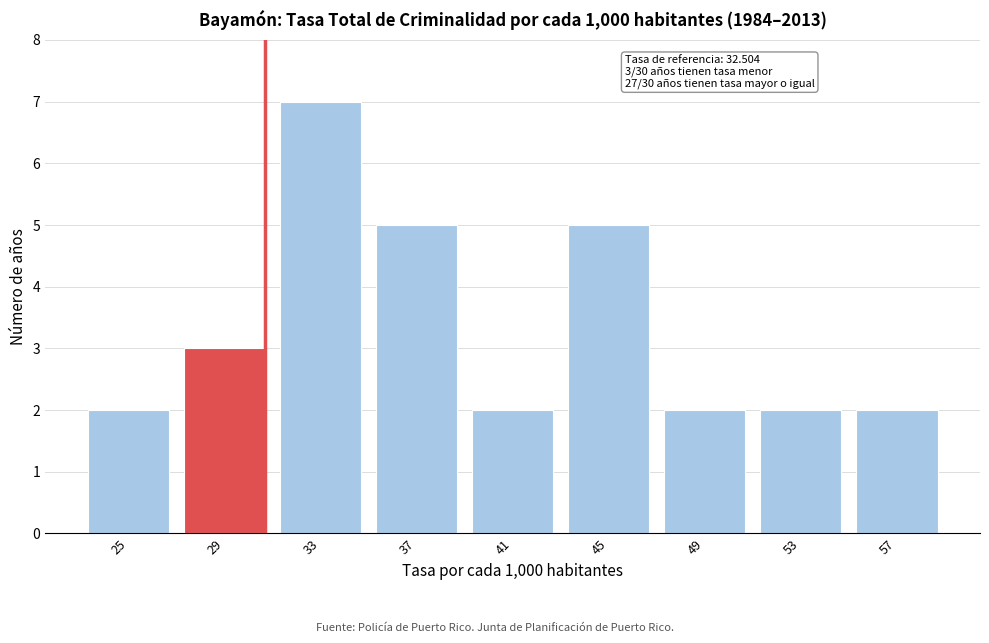

Reading left to right, transcribe all the data shown in this chart.

25=2	29=3	33=7	37=5	41=2	45=5	49=2	53=2	57=2